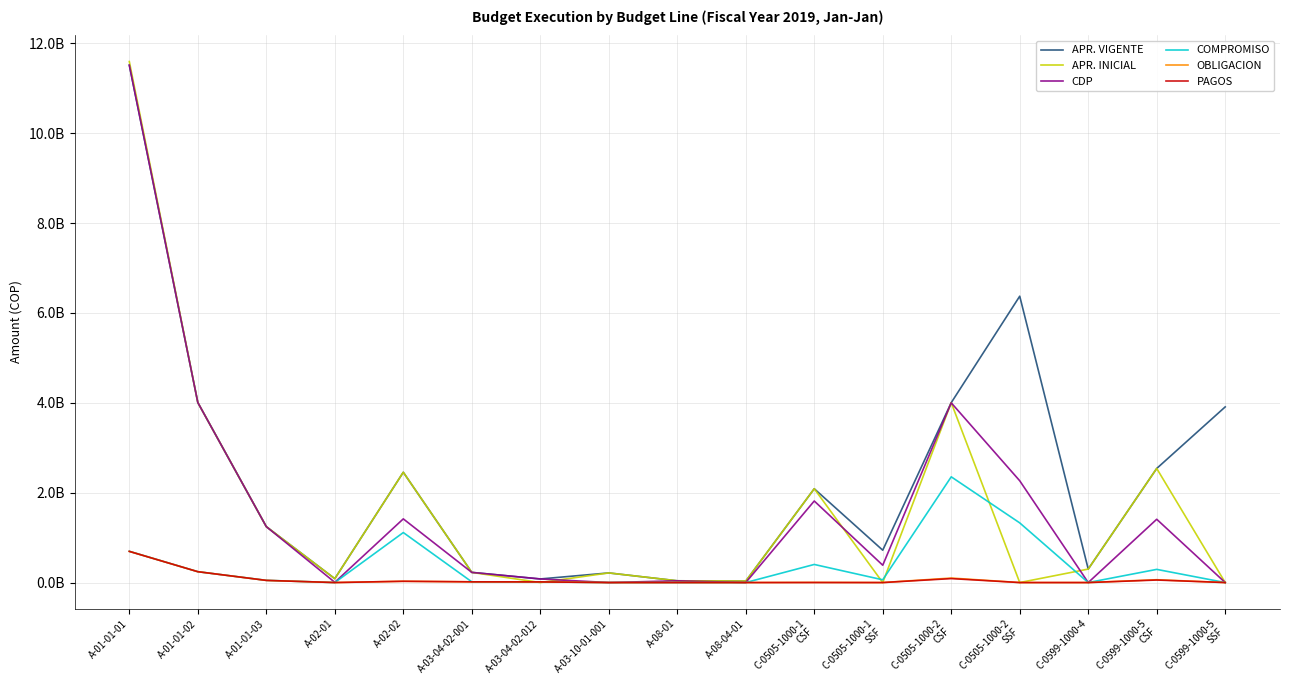

What are all the series names shown in the legend?

APR. VIGENTE, APR. INICIAL, CDP, COMPROMISO, OBLIGACION, PAGOS